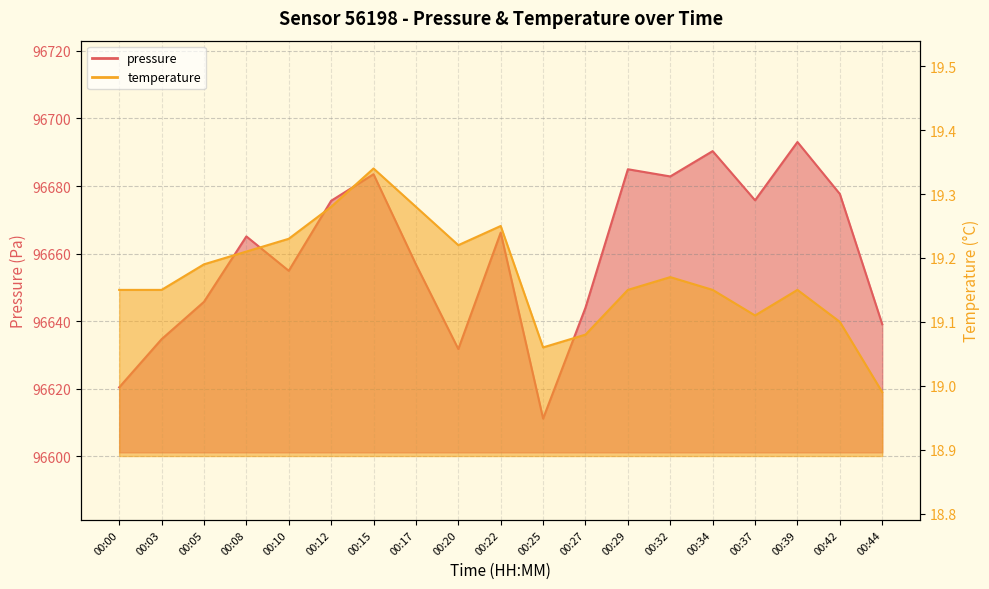

Reading left to right, what are all the values shown in this chart?

pressure: 00:00=96620.4	00:03=96634.7	00:05=96645.7	00:08=96665.1	00:10=96654.9	00:12=96675.6	00:15=96683.5	00:17=96656.8	00:20=96631.8	00:22=96666.2	00:25=96611.2	00:27=96644.0	00:29=96685.0	00:32=96682.8	00:34=96690.3	00:37=96675.8	00:39=96693.0	00:42=96677.7	00:44=96639.1
temperature: 00:00=19.1	00:03=19.1	00:05=19.2	00:08=19.2	00:10=19.2	00:12=19.3	00:15=19.3	00:17=19.3	00:20=19.2	00:22=19.2	00:25=19.1	00:27=19.1	00:29=19.1	00:32=19.2	00:34=19.1	00:37=19.1	00:39=19.1	00:42=19.1	00:44=19.0